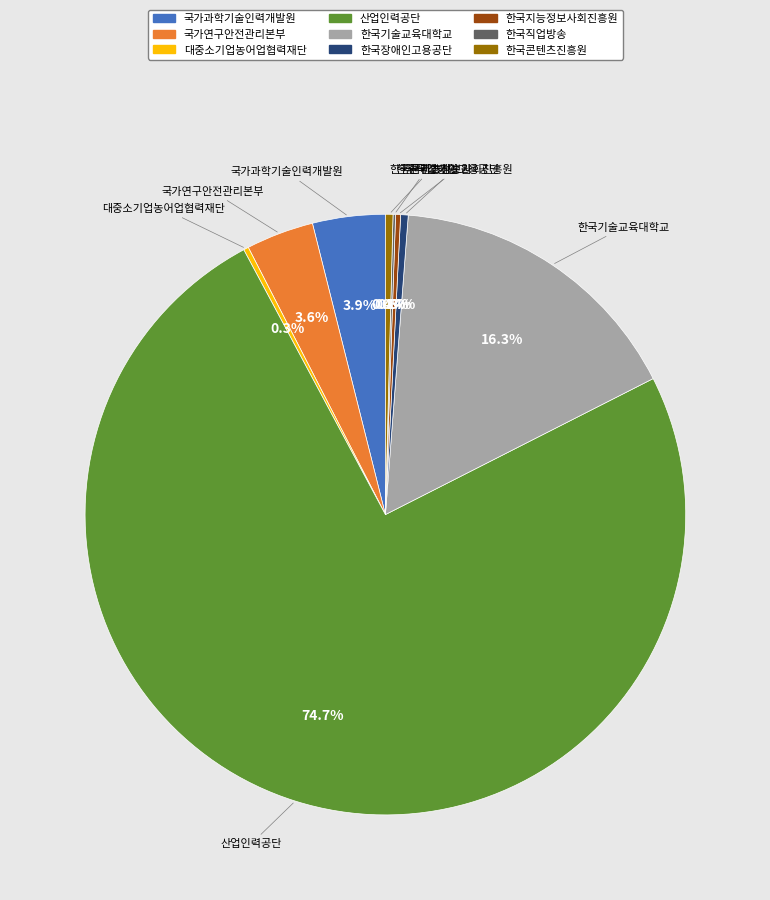

Which category accounts for the majority?

산업인력공단